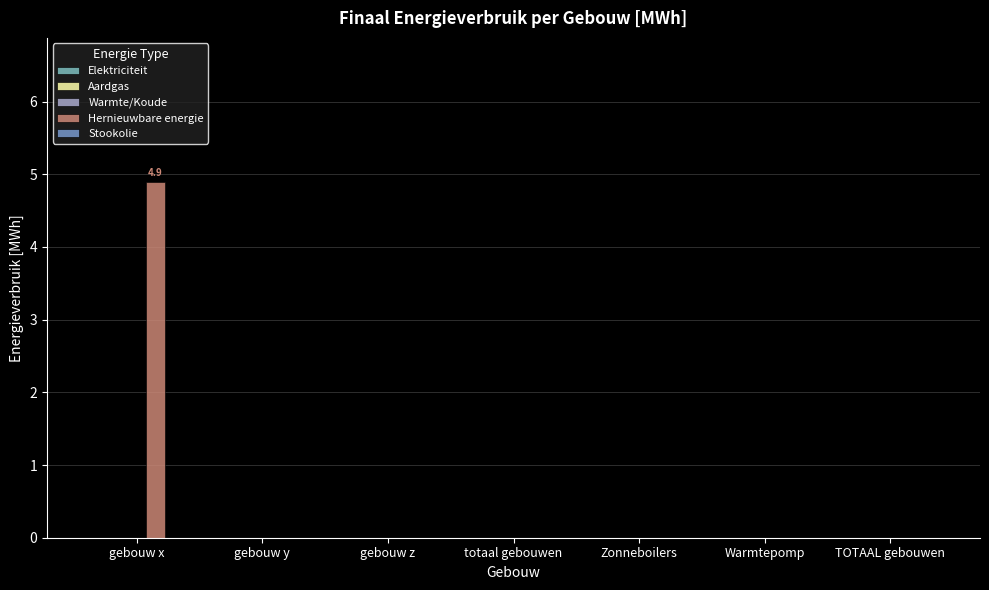

What is the sum of all values?

4.9